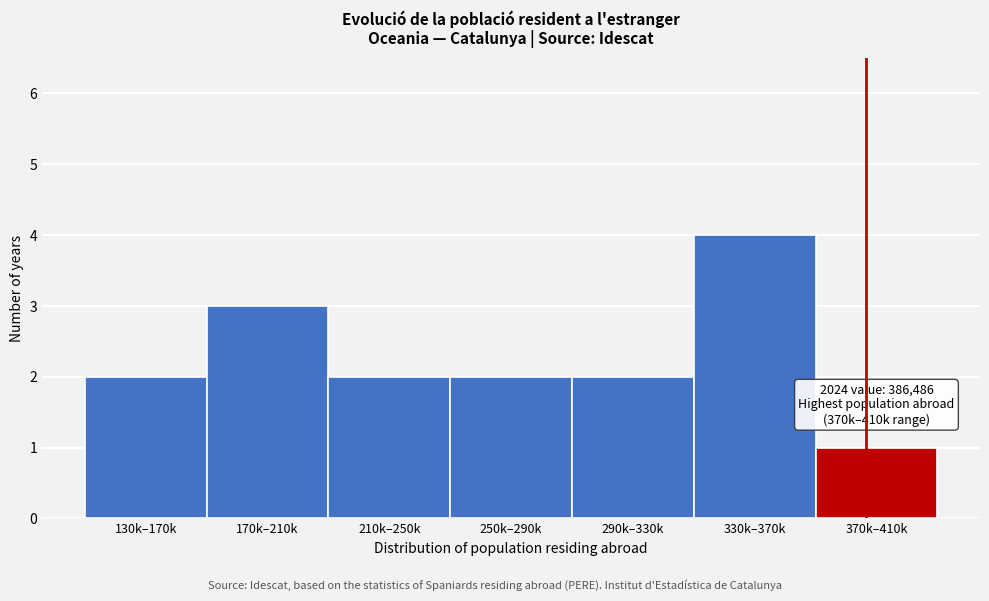

Reading left to right, transcribe all the data shown in this chart.

130k–170k=2	170k–210k=3	210k–250k=2	250k–290k=2	290k–330k=2	330k–370k=4	370k–410k=1